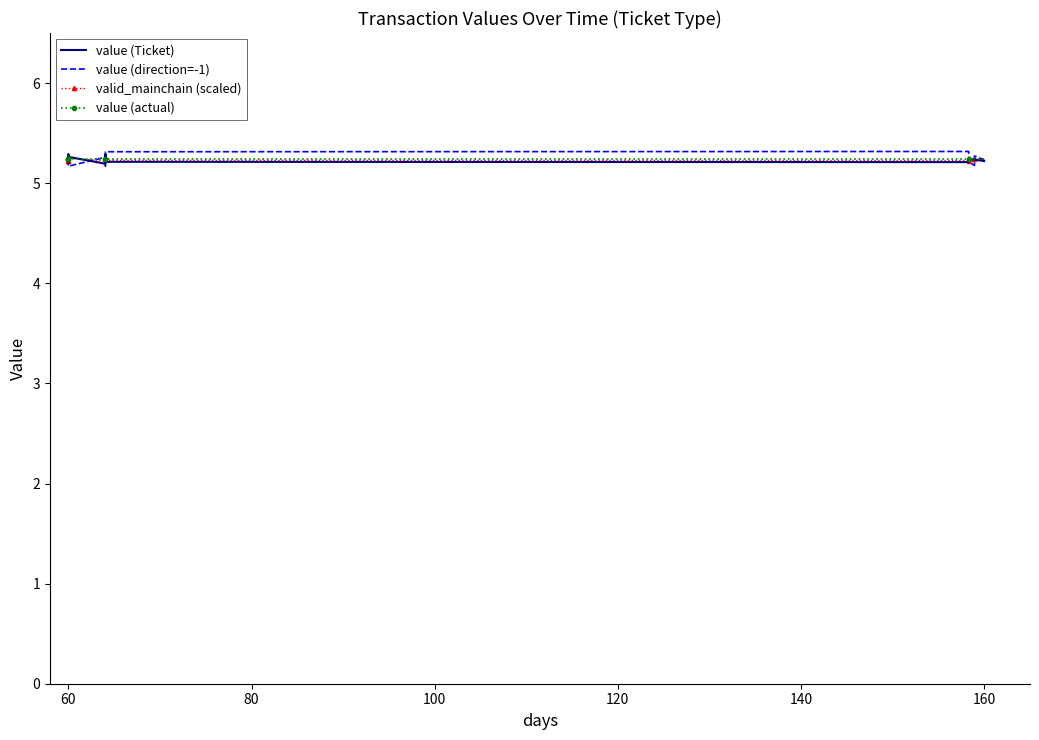

True or false: value (direction=-1) has more than 2 interior local peaks.

True